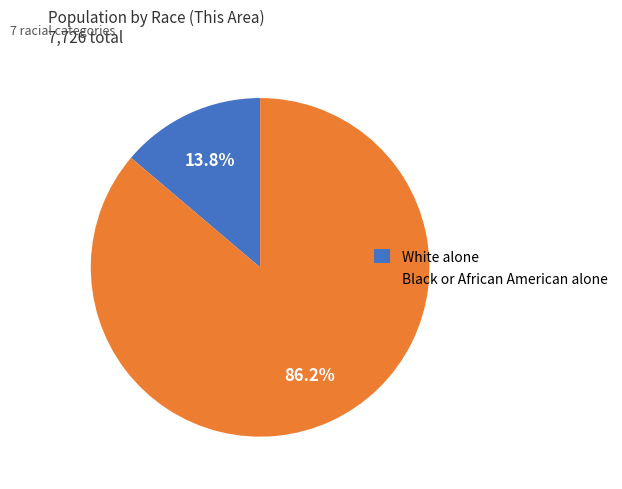

Which slice is the smallest?

White alone